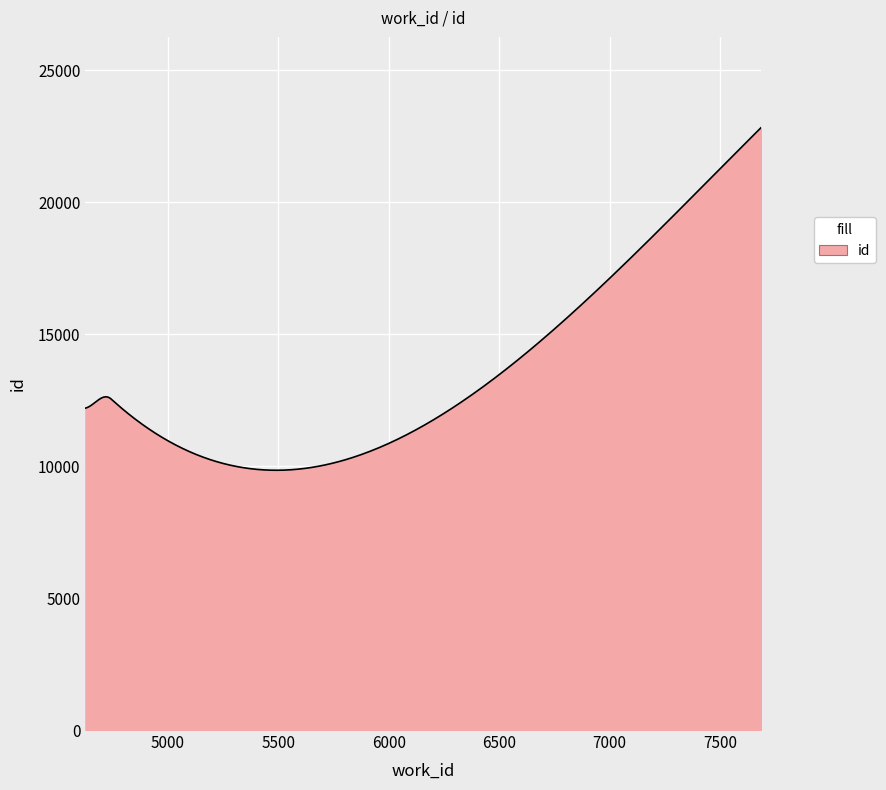

What is the difference between the maximum and minimum values?

12992.4